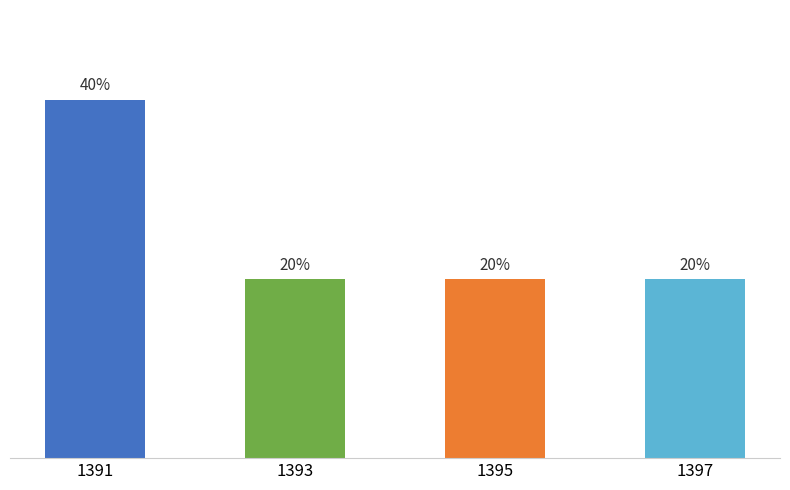

List the labels in order of value, largest first.

1391, 1393, 1395, 1397